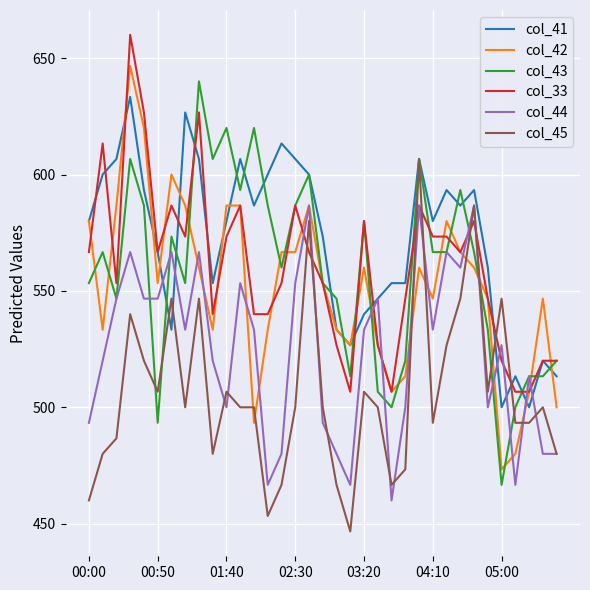

What is the minimum value for col_43?

466.7